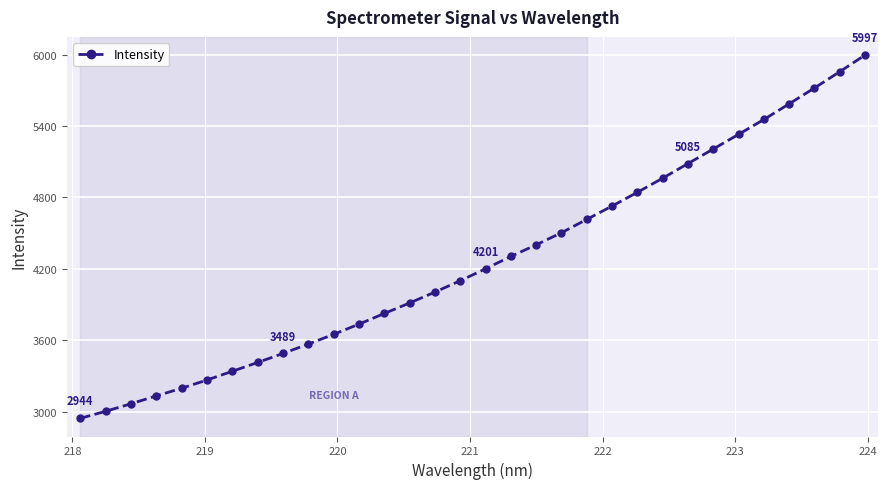

True or false: there are more than 2 points higher than both neighbors.

False